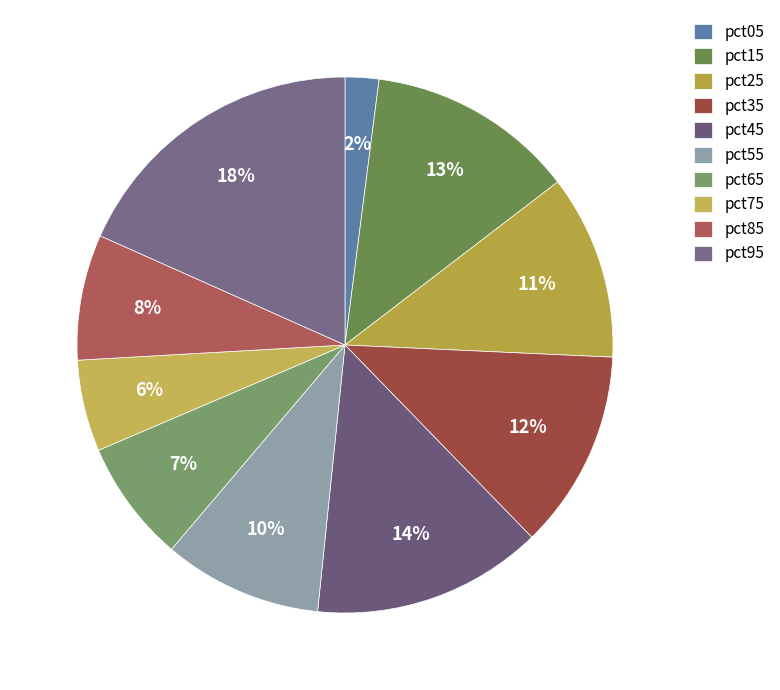

Does pct65 represent more than half of the total?

No